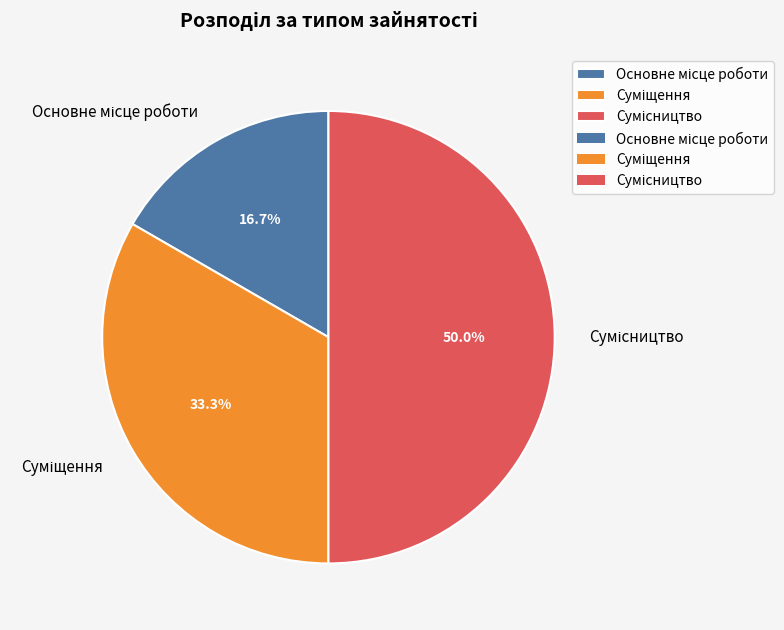

What percentage is the Сумісництво slice, to the nearest percent?

50%